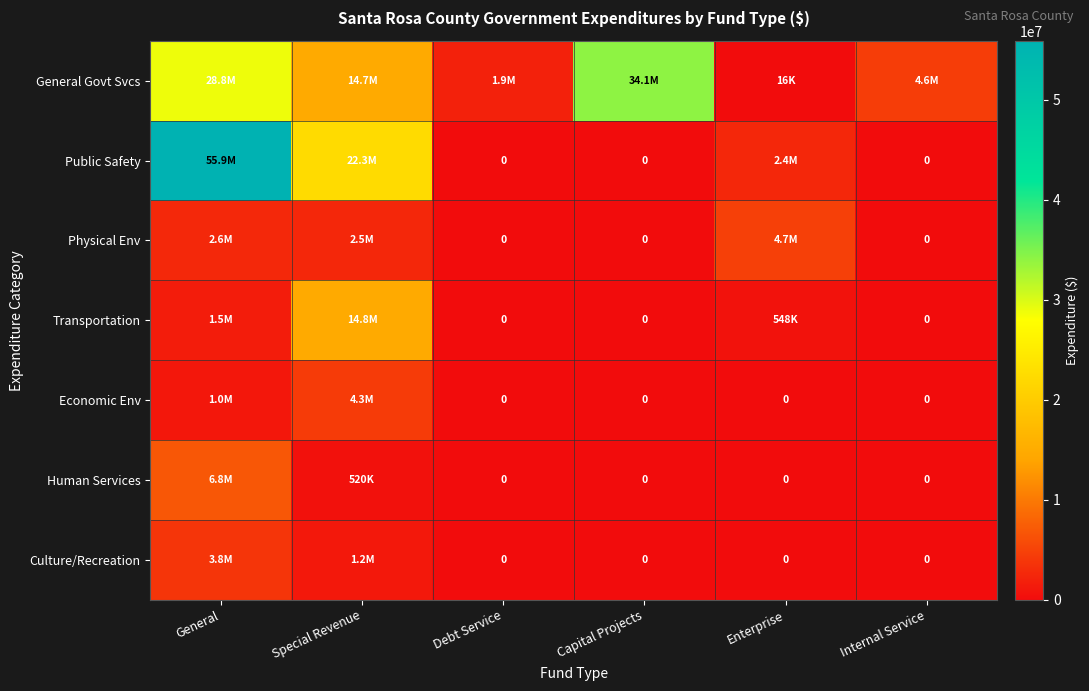

Which series has the largest total across all categories?

General Govt Svcs